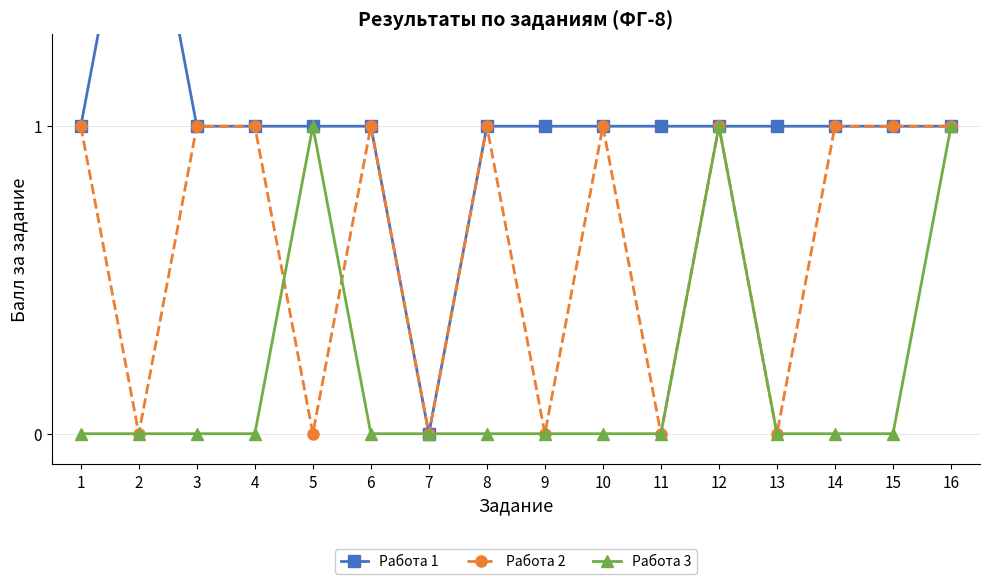

The value of Работа 3 at 2 is 0. True or false?

False